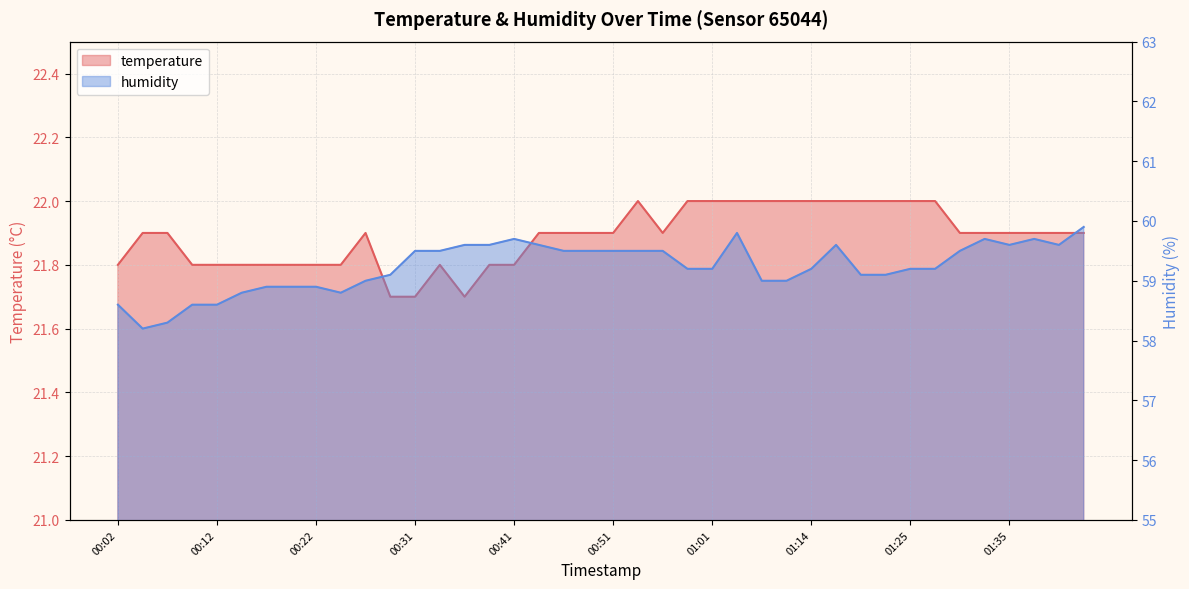

Which label corresponds to the smallest value in the chart?

00:29